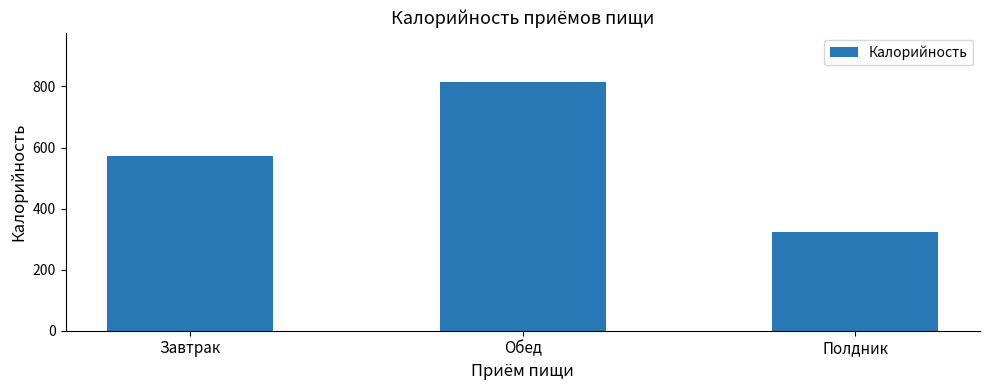

Where is the data nearest to the value 567?

Завтрак